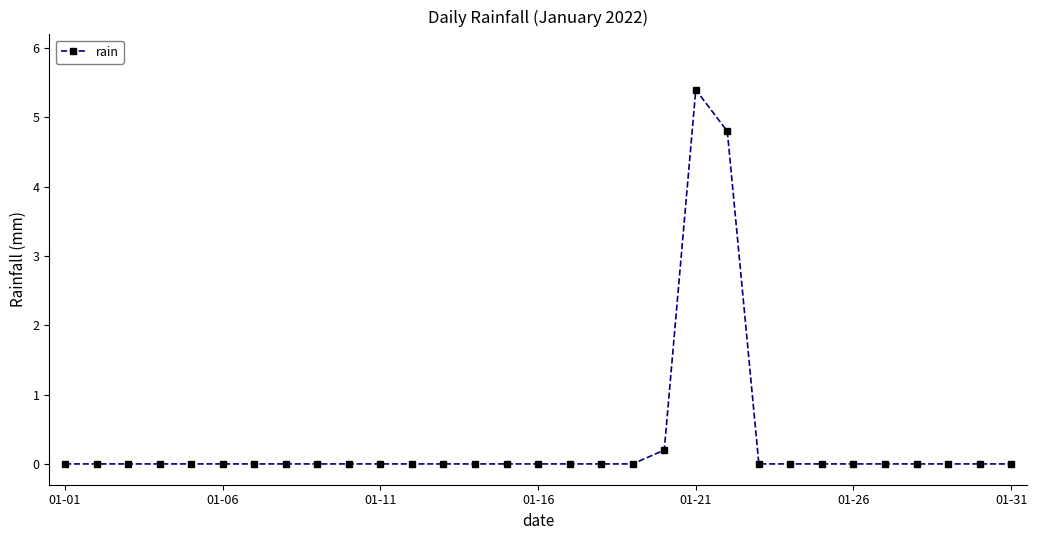

What is the difference between the maximum and second lowest values?

5.4